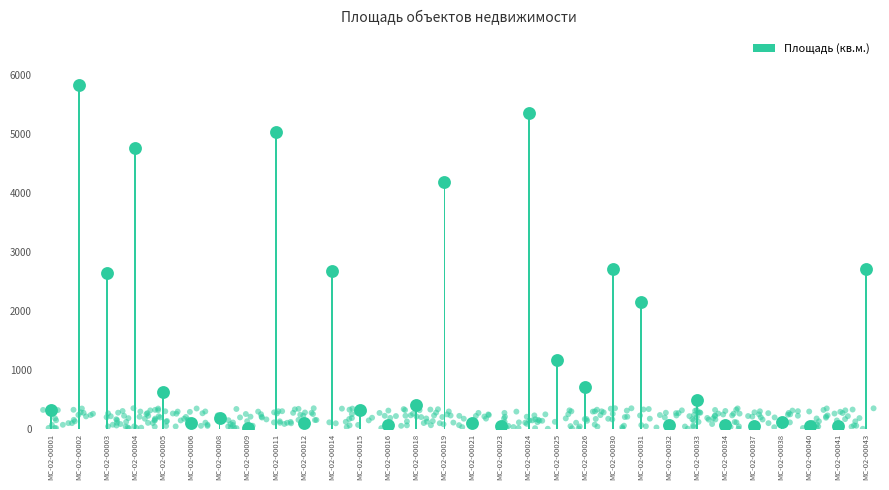

Between МС-02-00034 and МС-02-00012, which is larger?

МС-02-00012